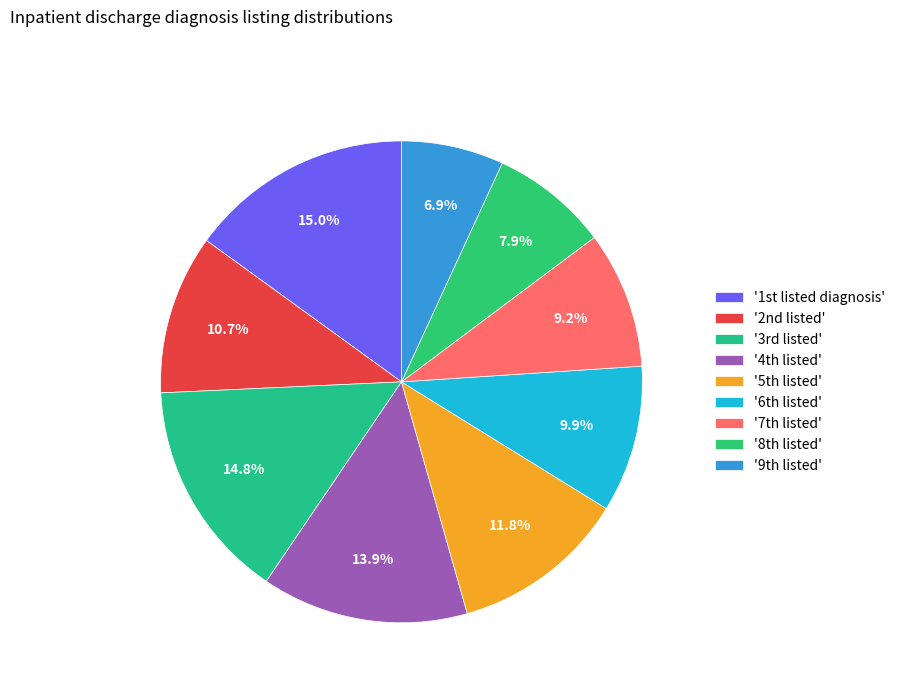

What is the smallest slice in the pie chart?

'9th listed'